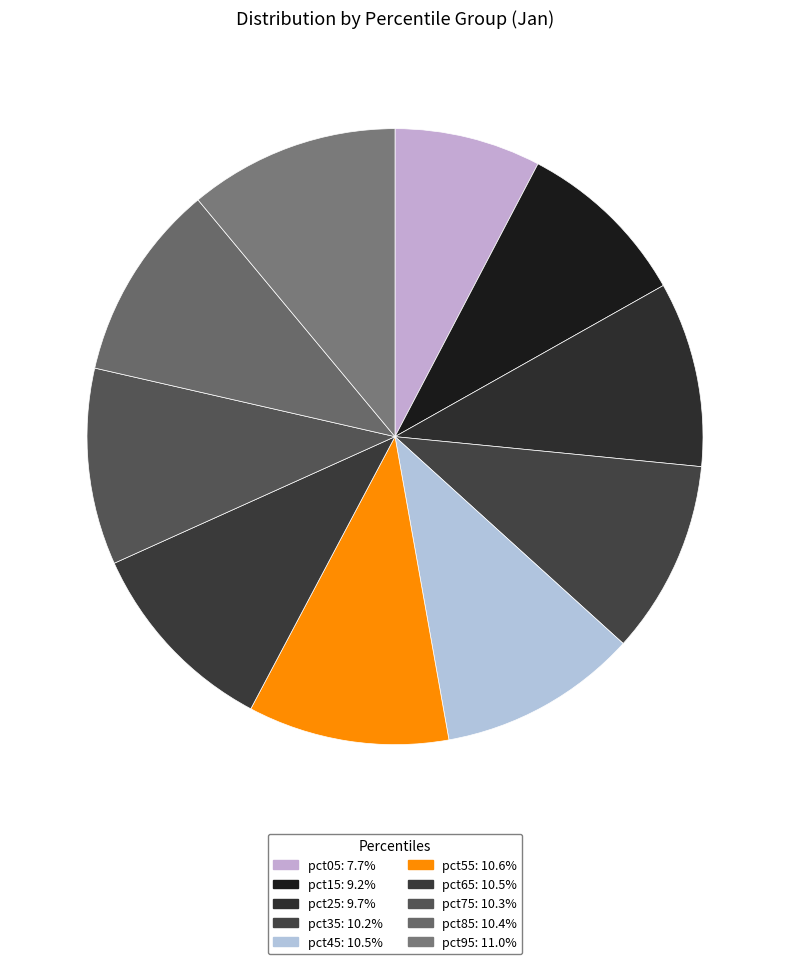

How much of the chart is everything except pct35?

89.8%